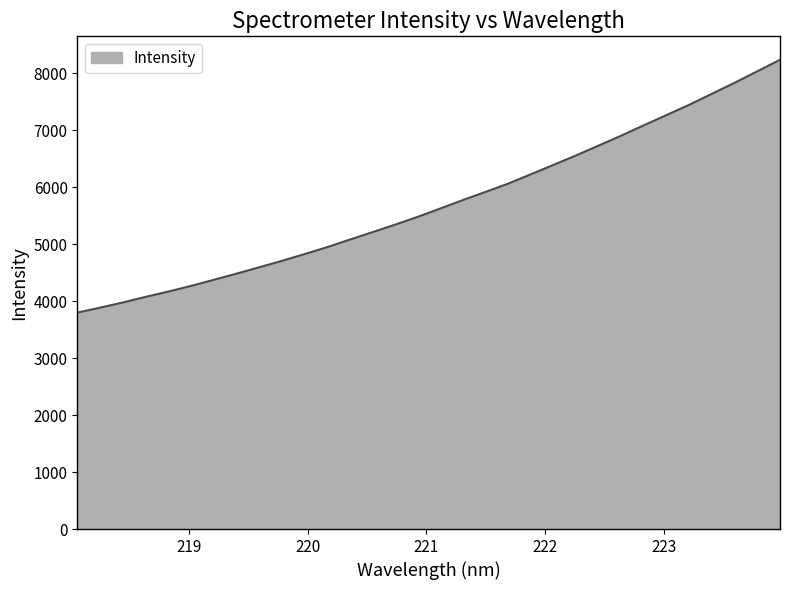

What is the difference between the maximum and minimum values?

4437.9